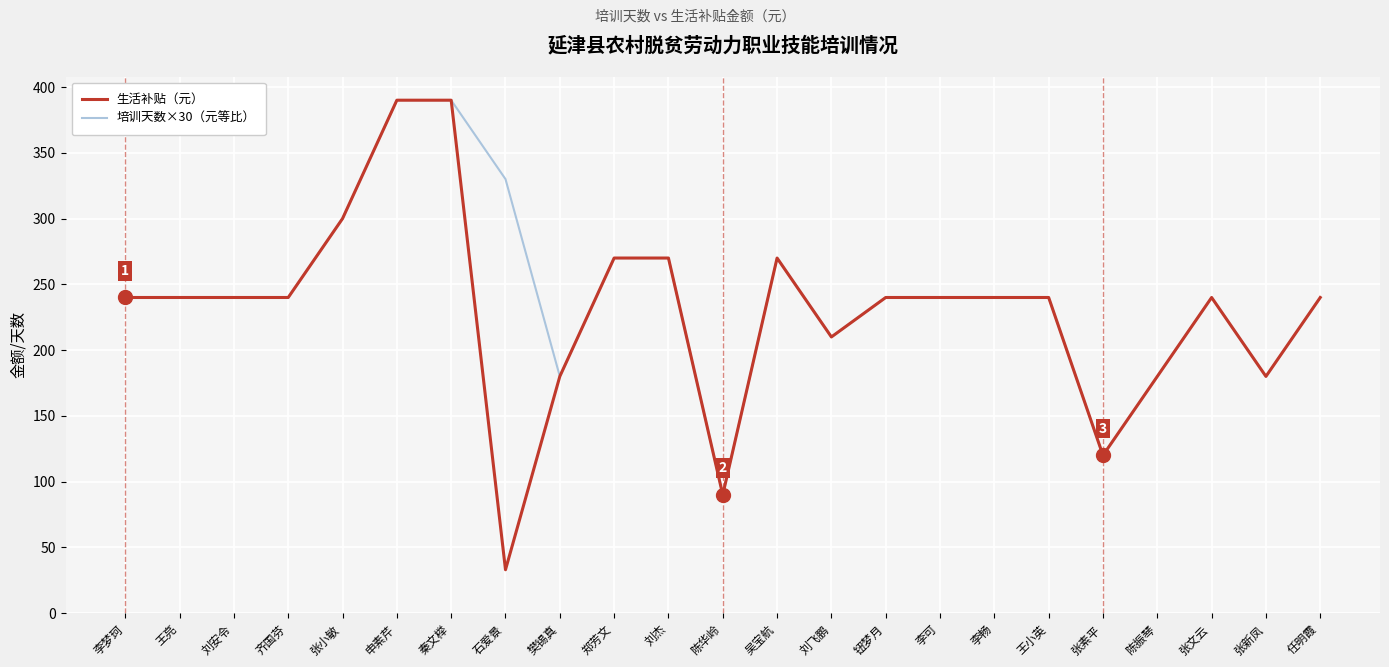

Does the chart display data point markers on the line(s)?

No